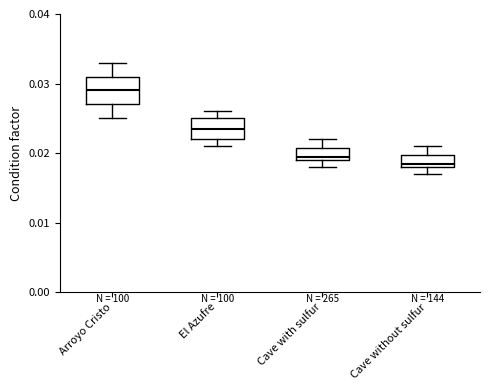

Which box has the lowest median line?

Cave without sulfur